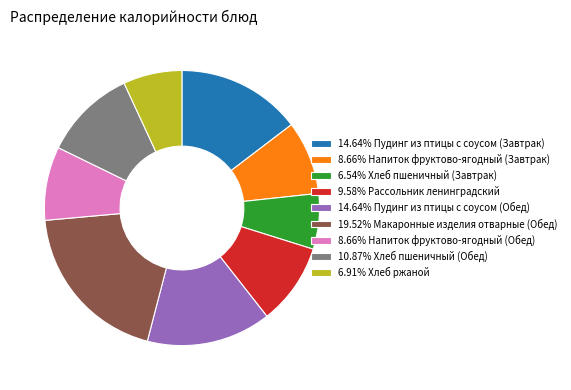

Is there any slice that represents more than half of the pie?

No